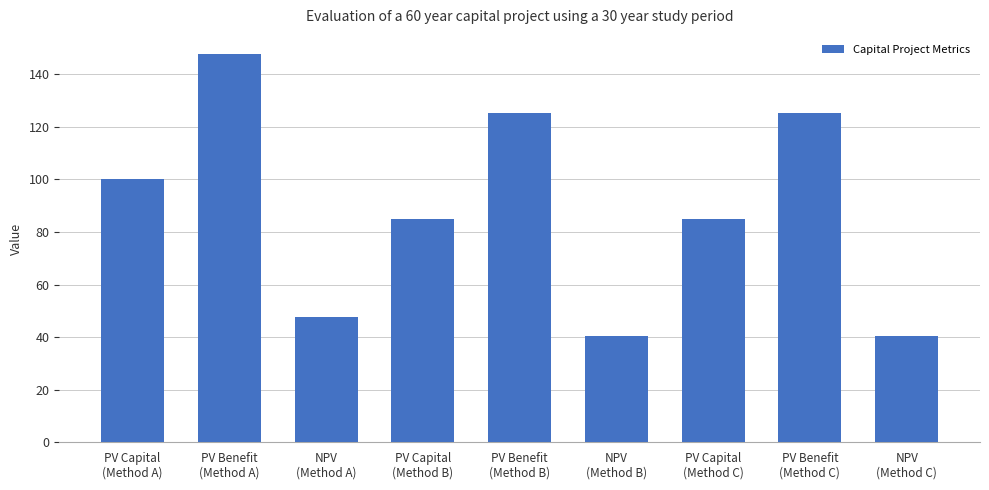

What is the label of the 6th bar from the right?

PV Capital
(Method B)